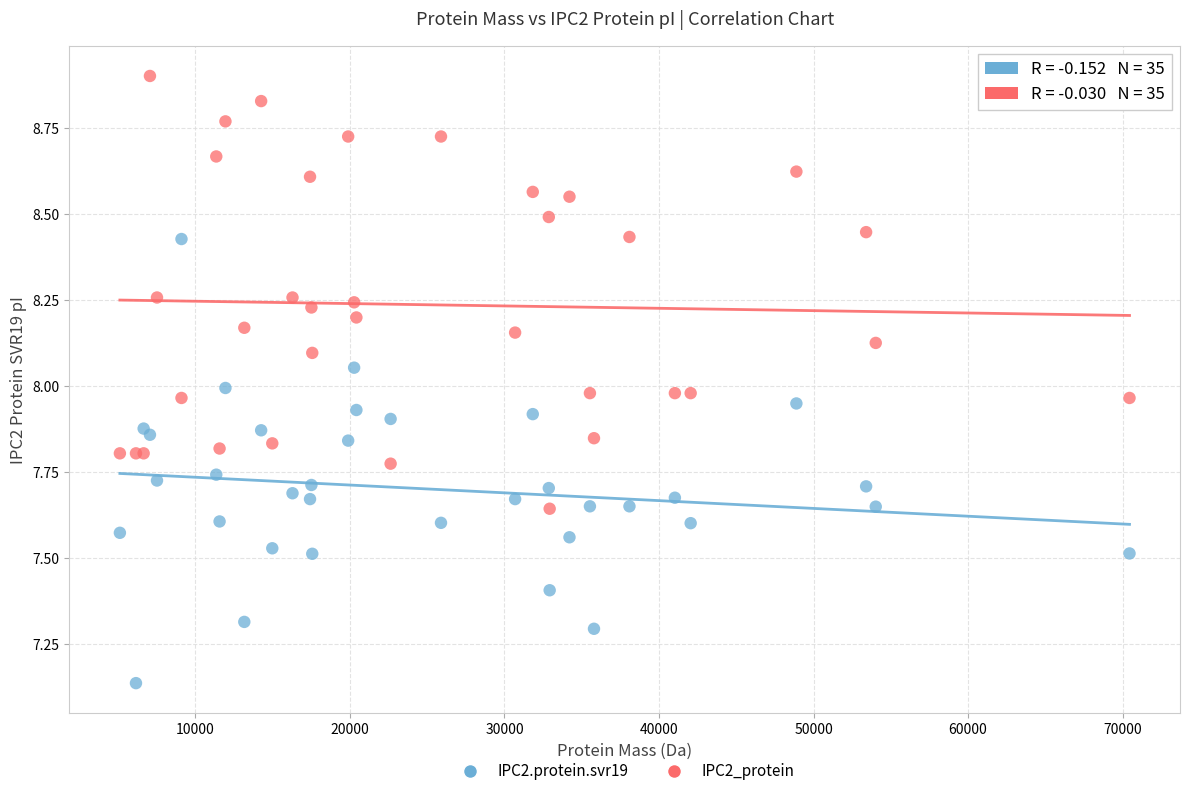

What are all the series names shown in the legend?

IPC2.protein.svr19, IPC2_protein